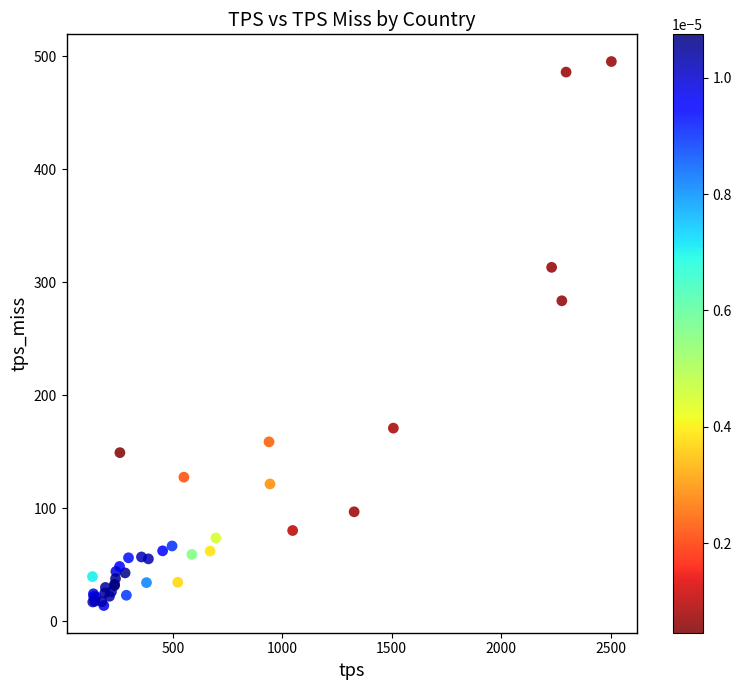

What Y value in the scatter plot is closest to 254?

283.7